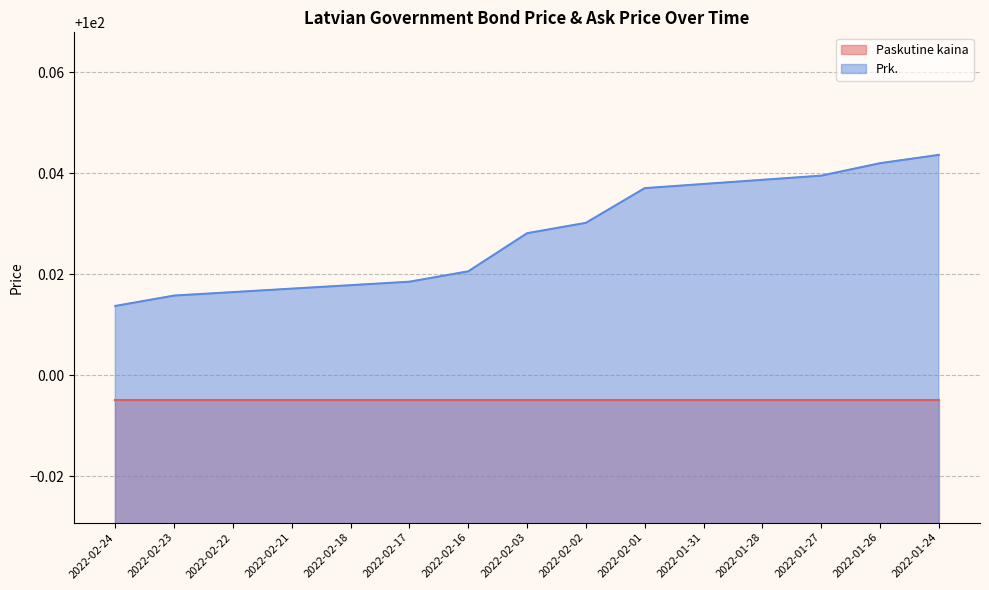

Which category has the lowest value across all series?

2022-02-24